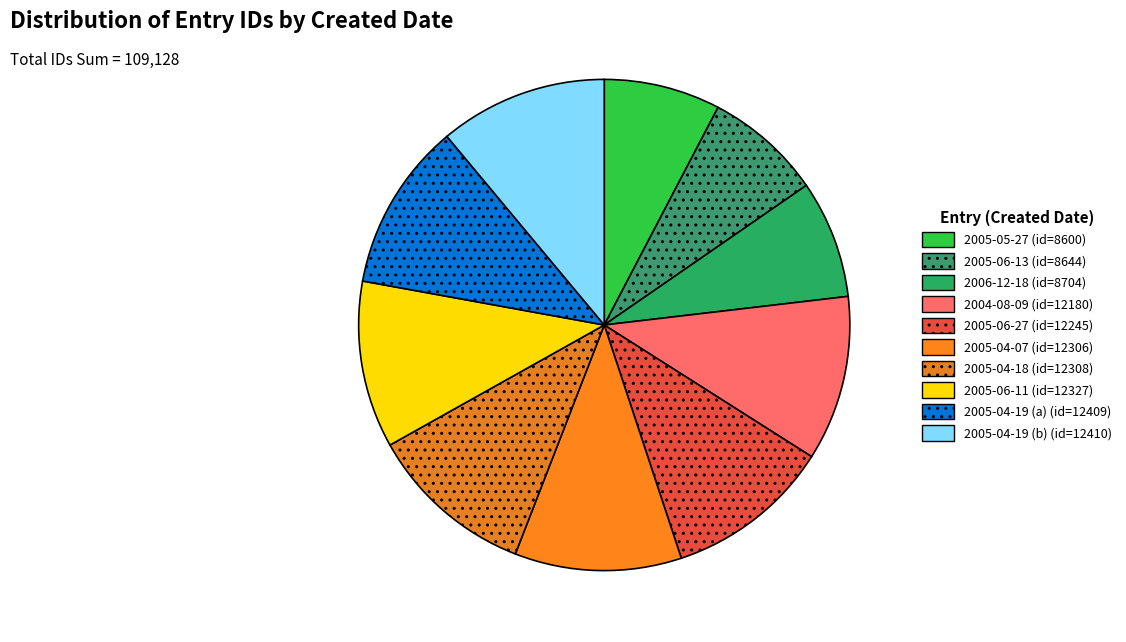

Is it true that 2005-05-27 is 8% of the pie?

True